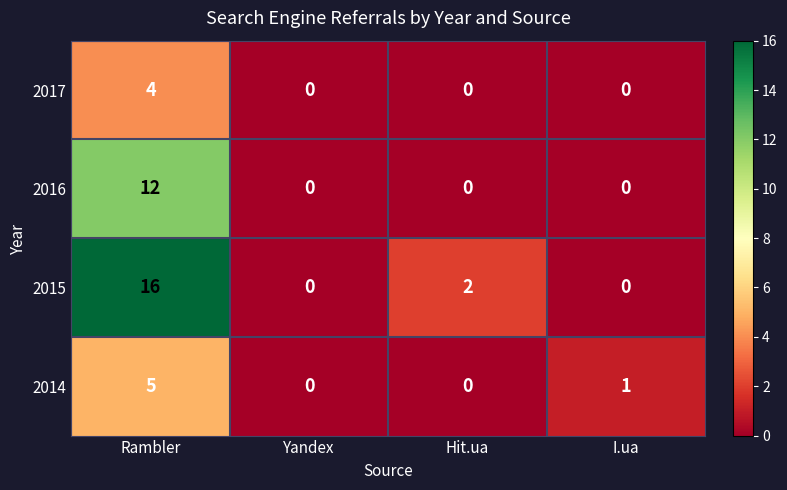

True or false: 2015 has a value of 9 at I.ua.

False